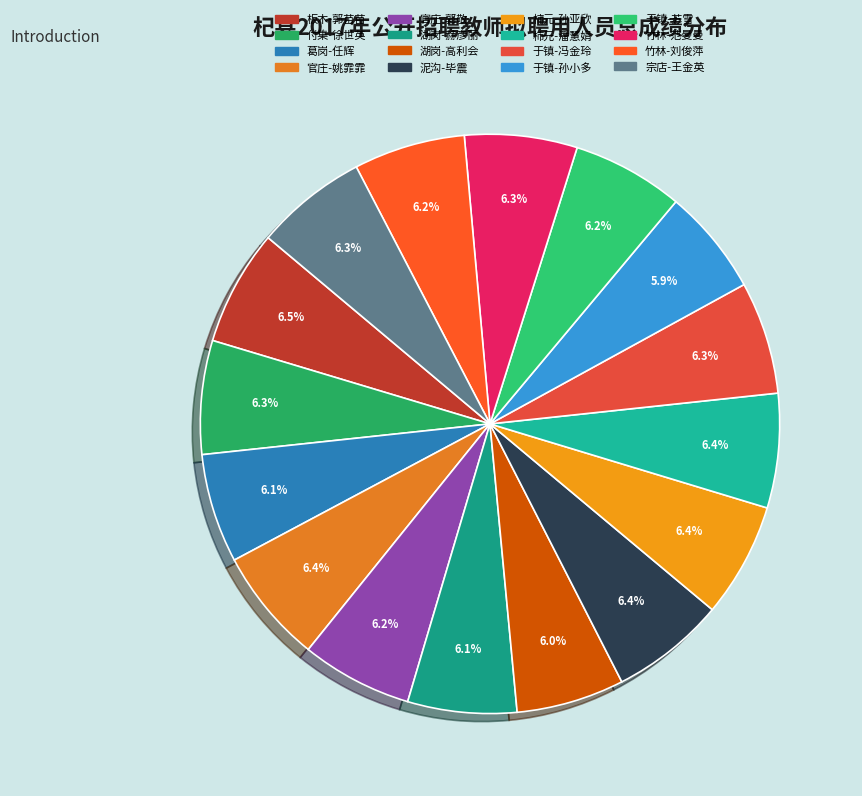

Which category has the smallest portion of the pie?

于镇-孙小多